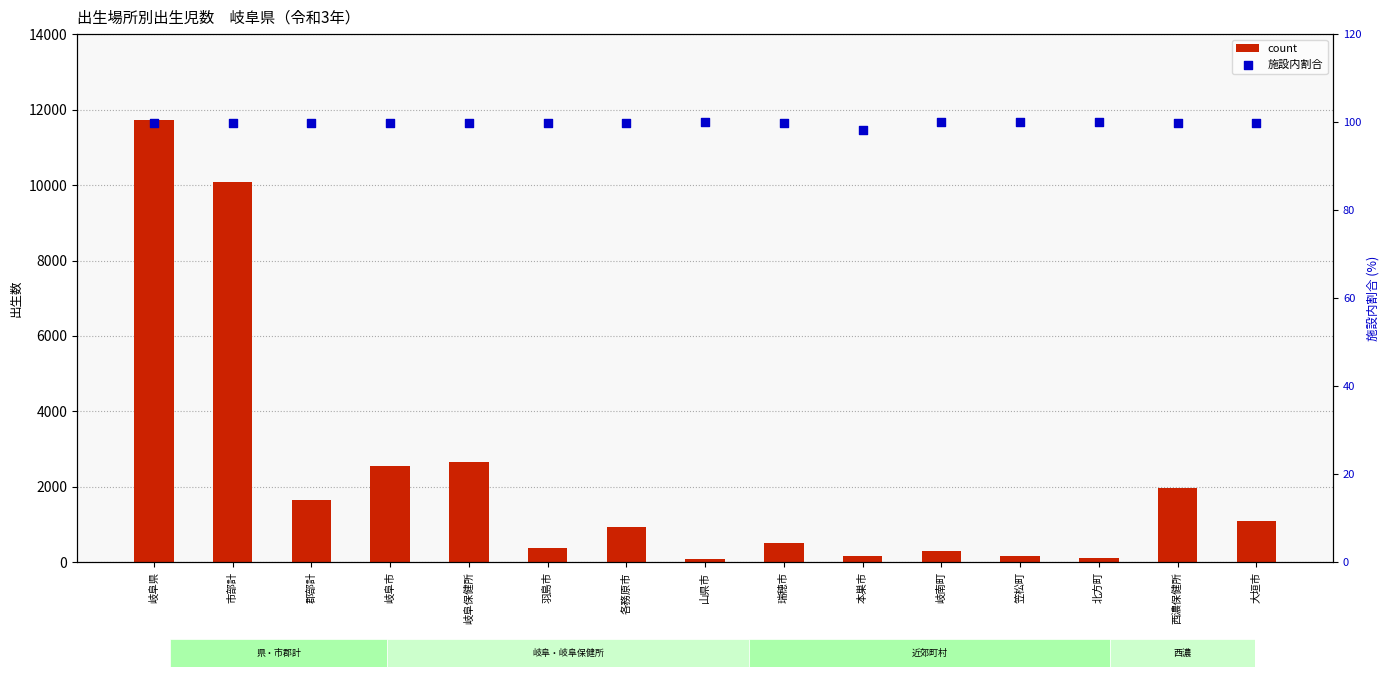

At which category is the sum across all series the highest?

岐阜県